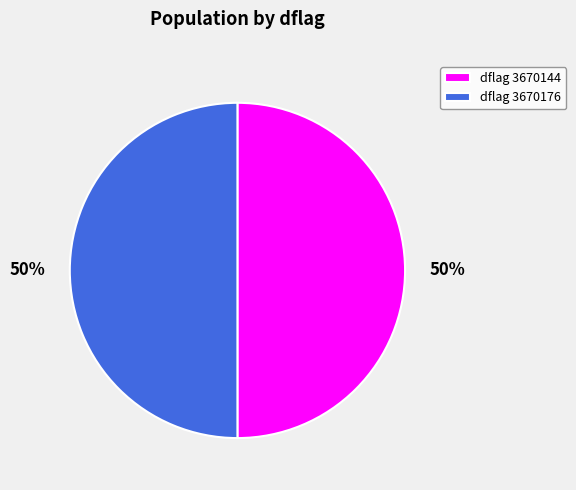

What percentage is the dflag 3670176 slice, to the nearest percent?

50%